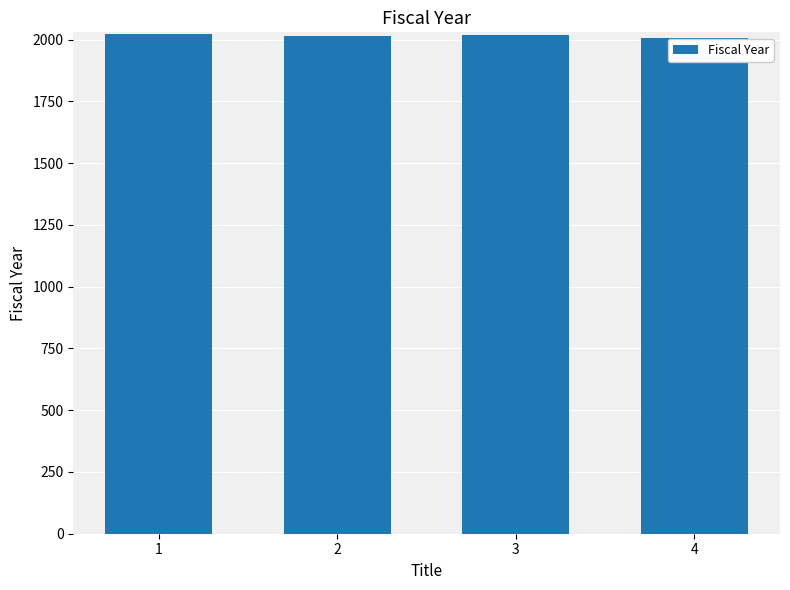

What is the ratio of the value at 3 to the value at 4?

1.0